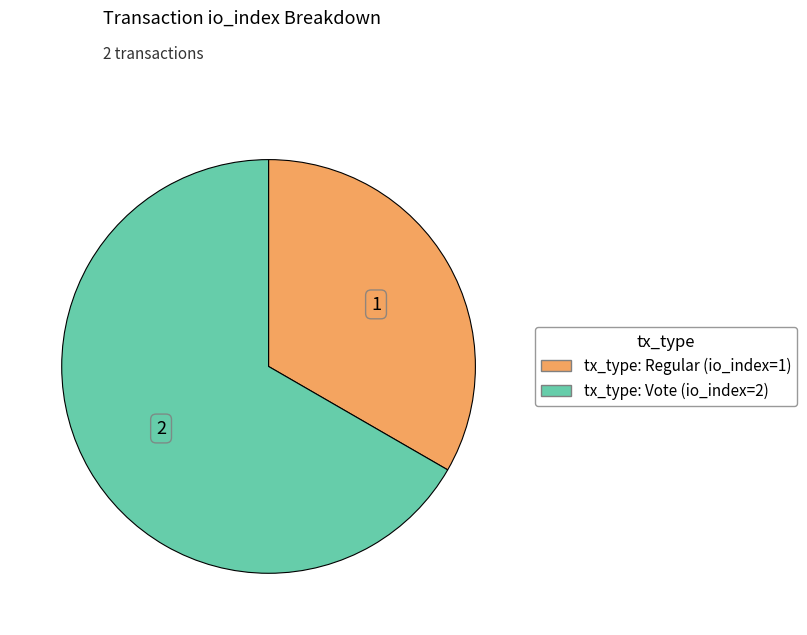

Rank the categories by value from highest to lowest.

tx_type: Vote (io_index=2), tx_type: Regular (io_index=1)